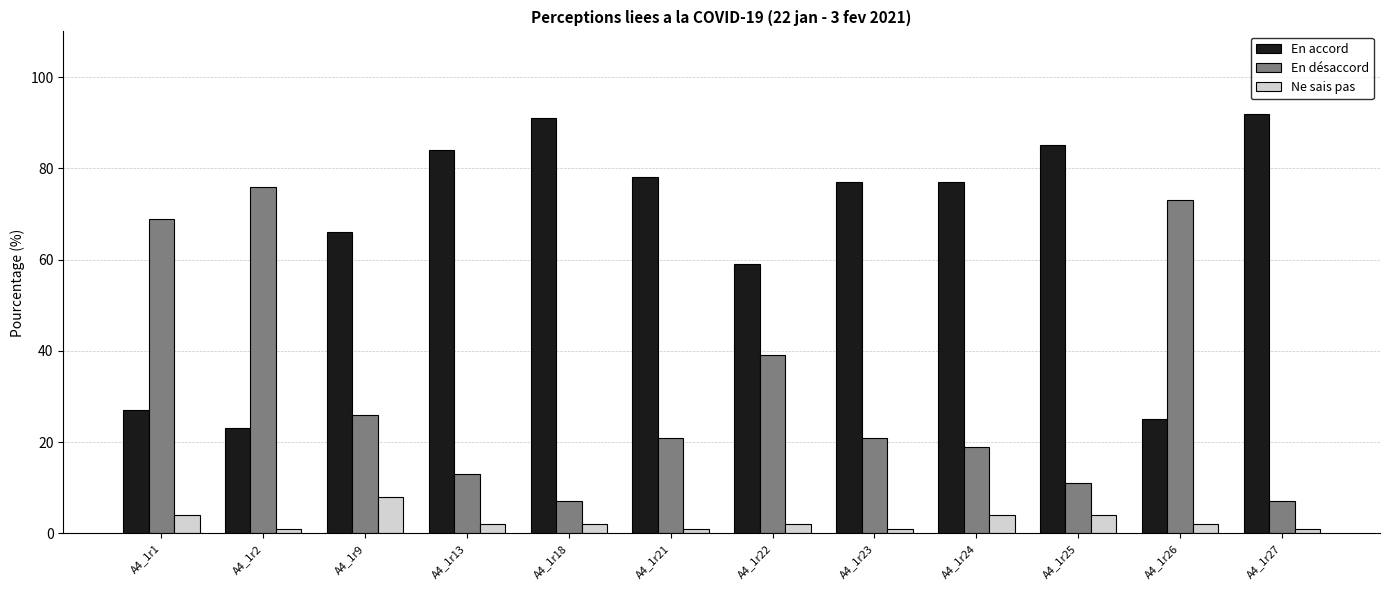

Which series has the largest total across all categories?

En accord